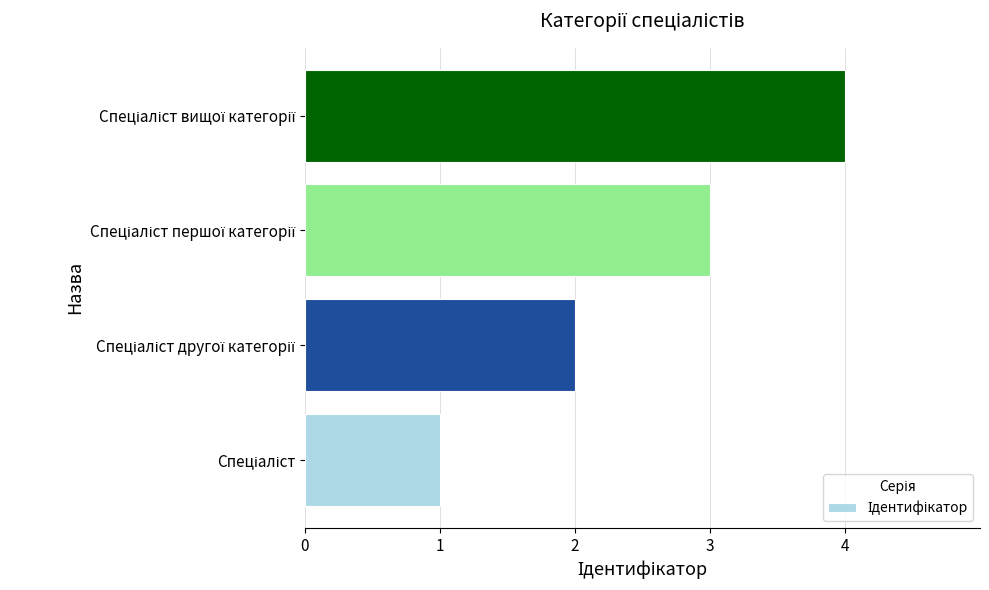

What is the maximum value shown in the chart?

4